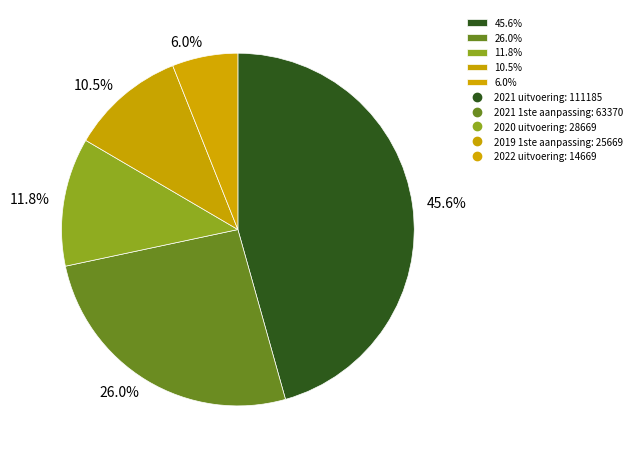

Rank the categories by value from lowest to highest.

6.0%, 10.5%, 11.8%, 26.0%, 45.6%